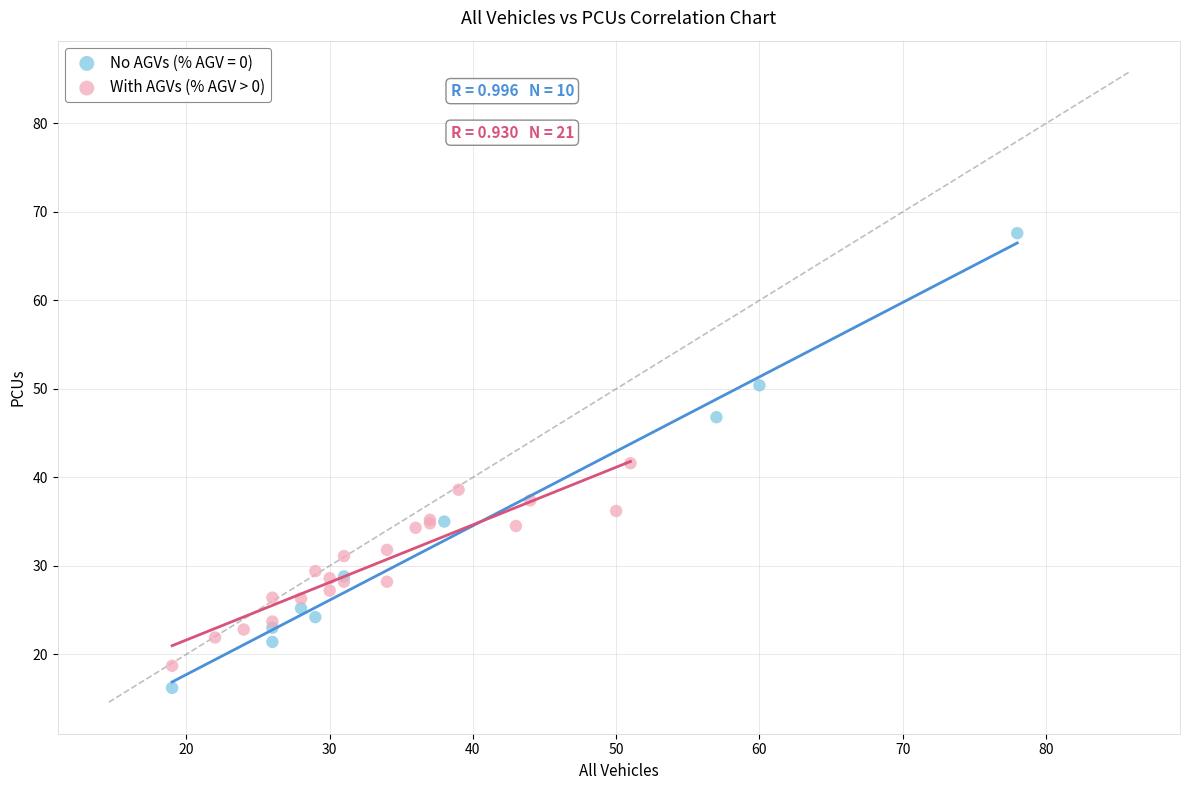

Which series reaches the maximum Y coordinate?

No AGVs (% AGV = 0)